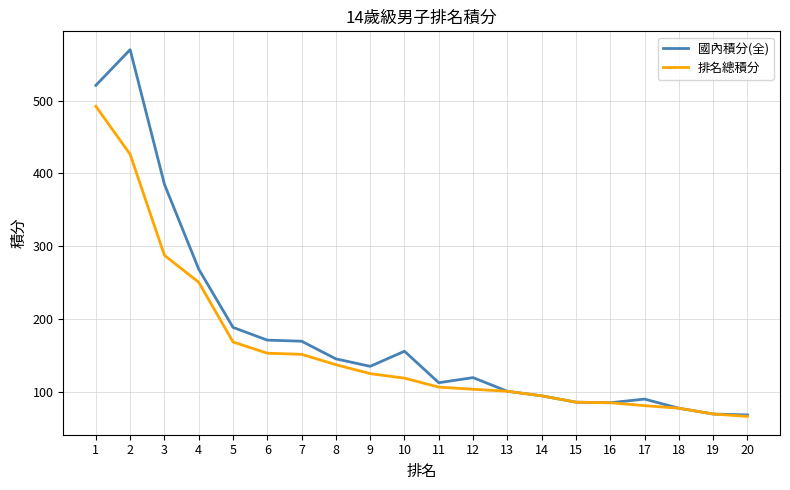

The 國內積分(全) series shows 60.6 at 13. True or false?

False